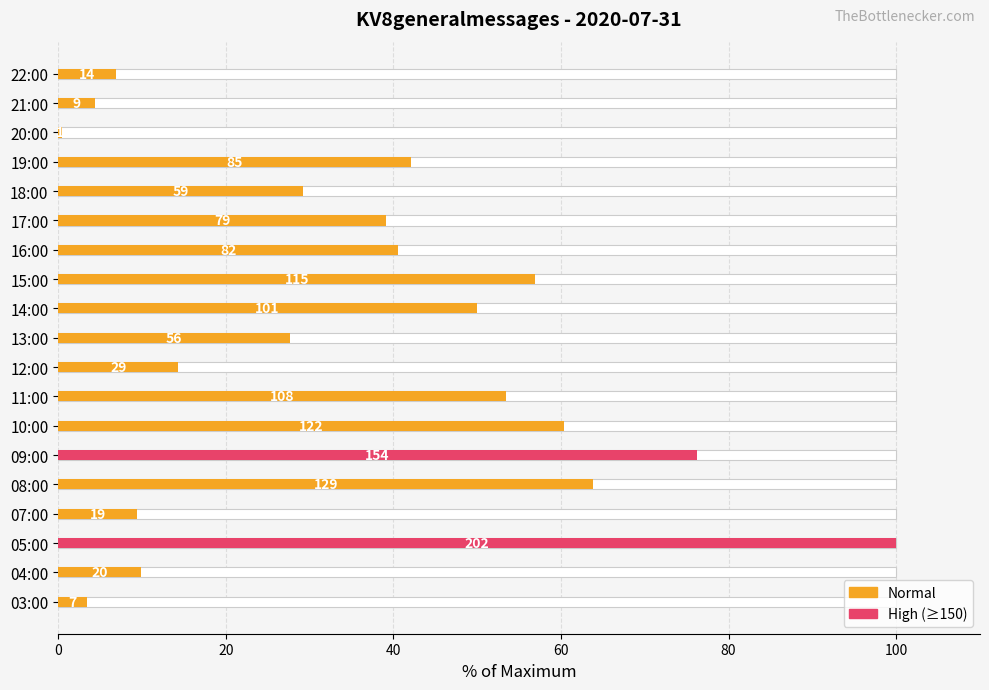

What is the minimum value shown in the chart?

0.5